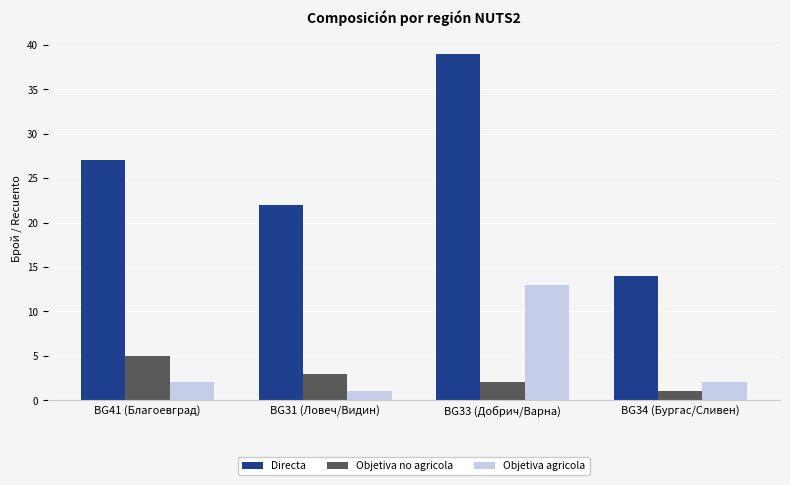

Is it true that Directa equals 22 at BG31 (Ловеч/Видин)?

True